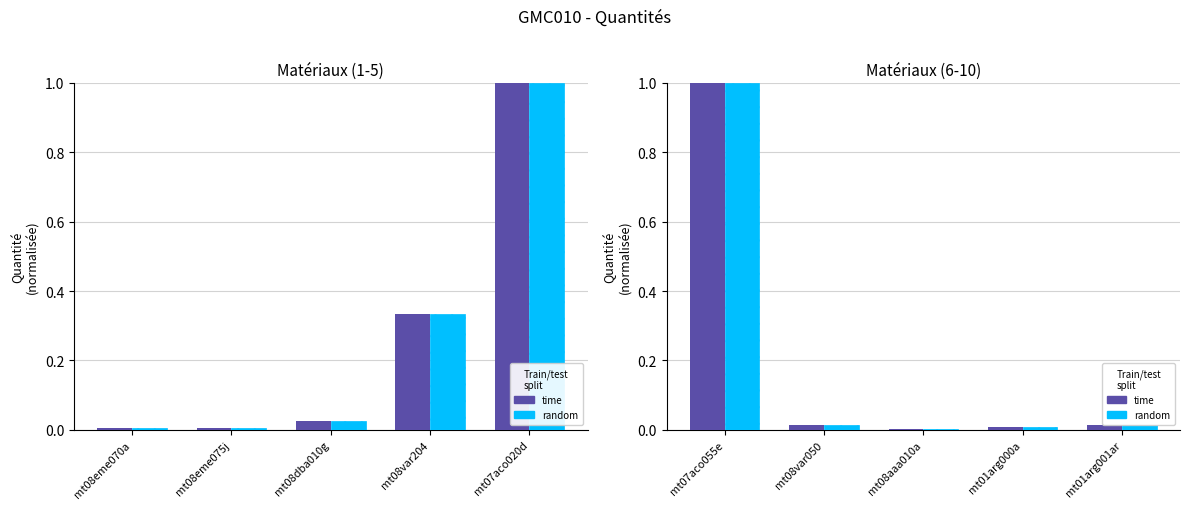

What is the highest value of the random series?

1.0